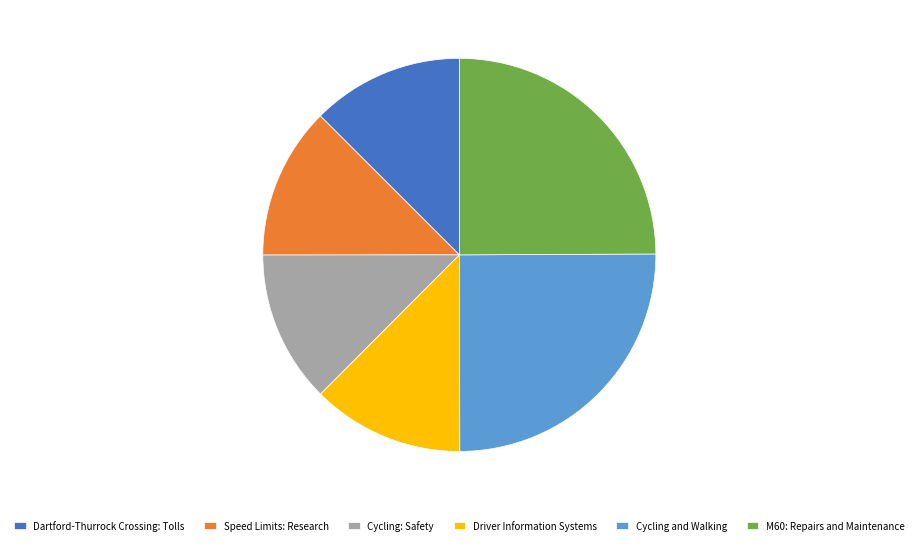

Is it true that Dartford-Thurrock Crossing: Tolls is 13% of the pie?

True